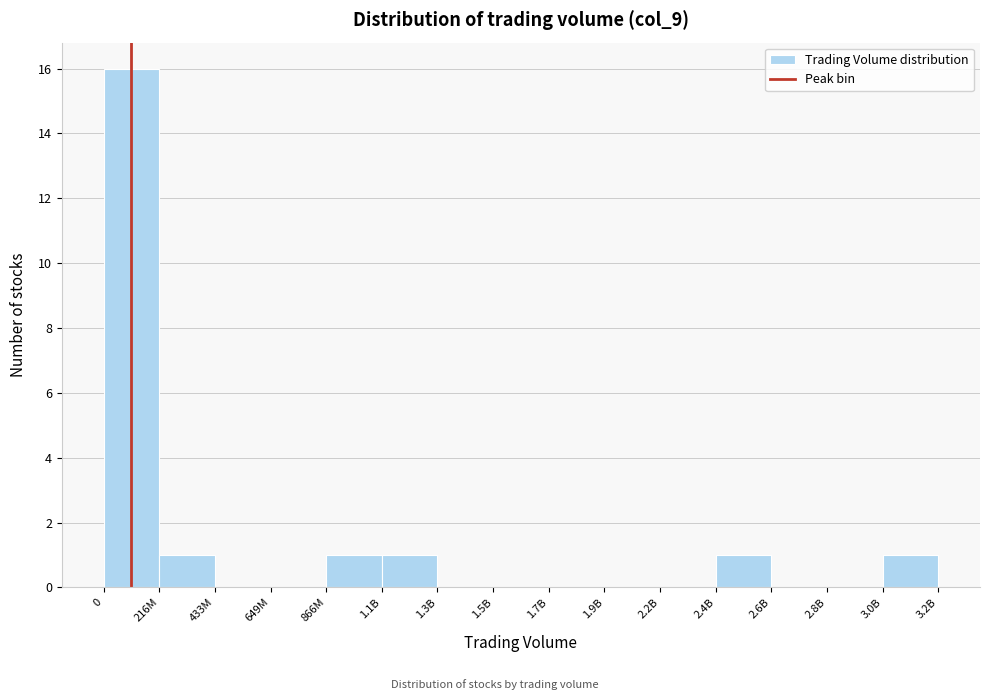

Reading left to right, transcribe all the data shown in this chart.

0=16	216M=1	433M=0	649M=0	866M=1	1.1B=1	1.3B=0	1.5B=0	1.7B=0	1.9B=0	2.2B=0	2.4B=1	2.6B=0	2.8B=0	3.0B=1